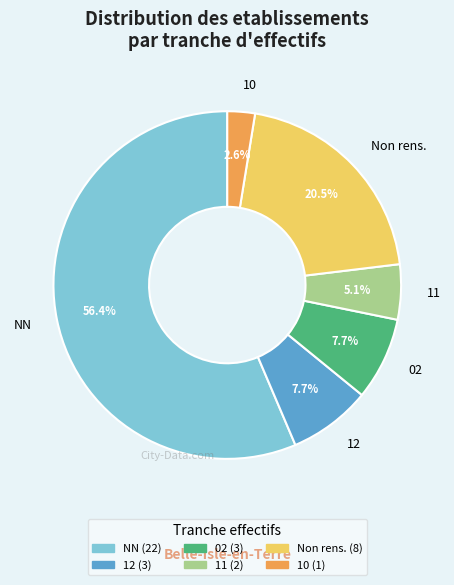

Which slice is the smallest?

10